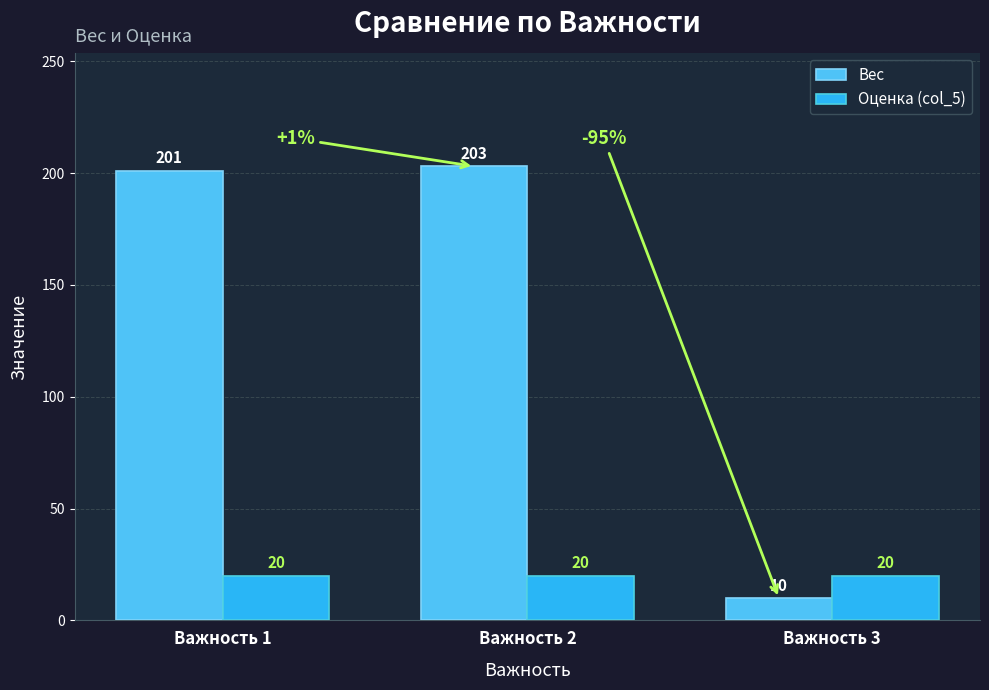

Reading left to right, extract all data points from this chart.

Вес: 201	203	10
Оценка (col_5): 20	20	20